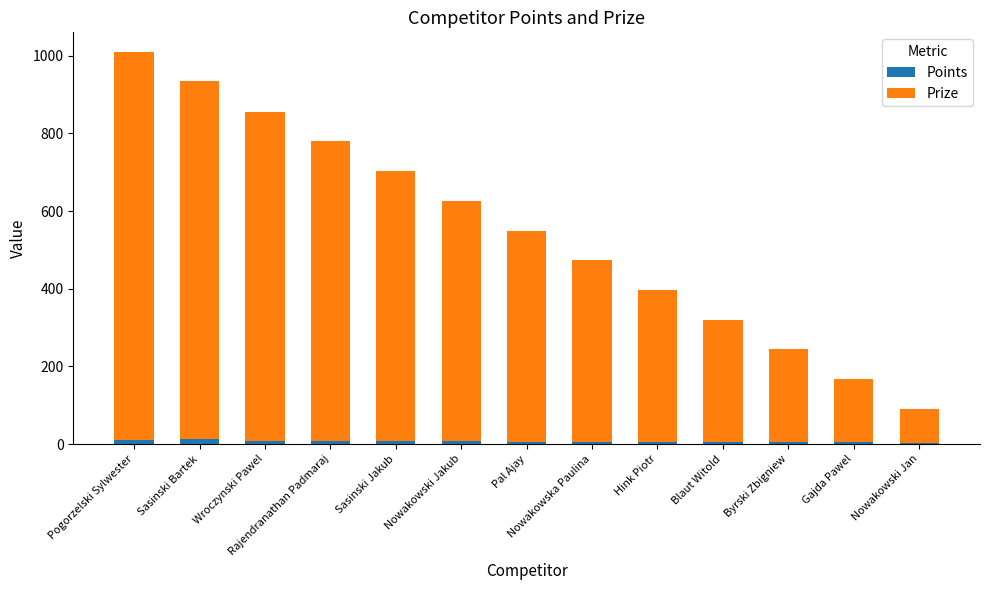

At which category is the sum across all series the highest?

Pogorzelski Sylwester